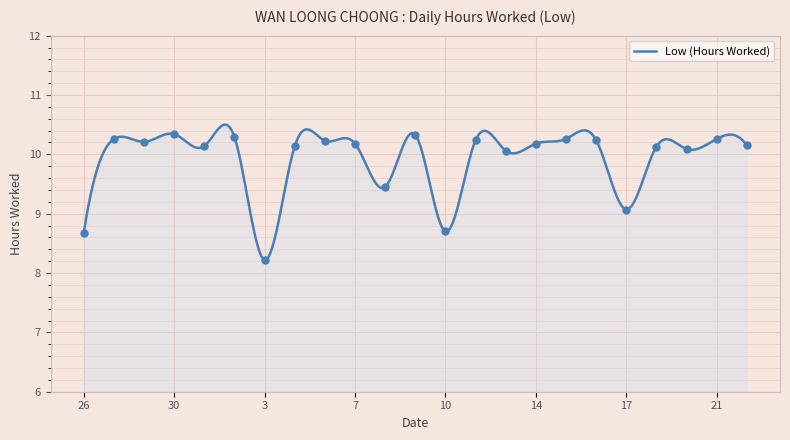

Which has a higher value, 26 or 13?

13